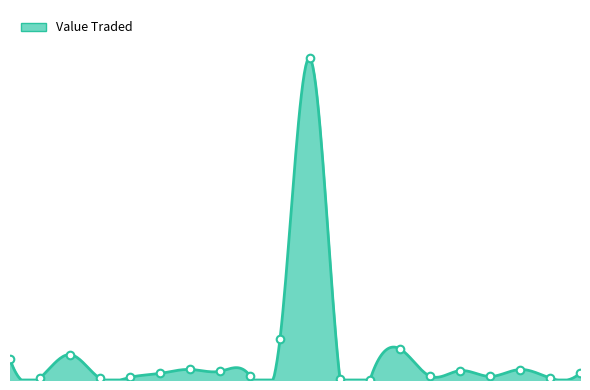

Is this an area chart (filled region under the line)?

Yes